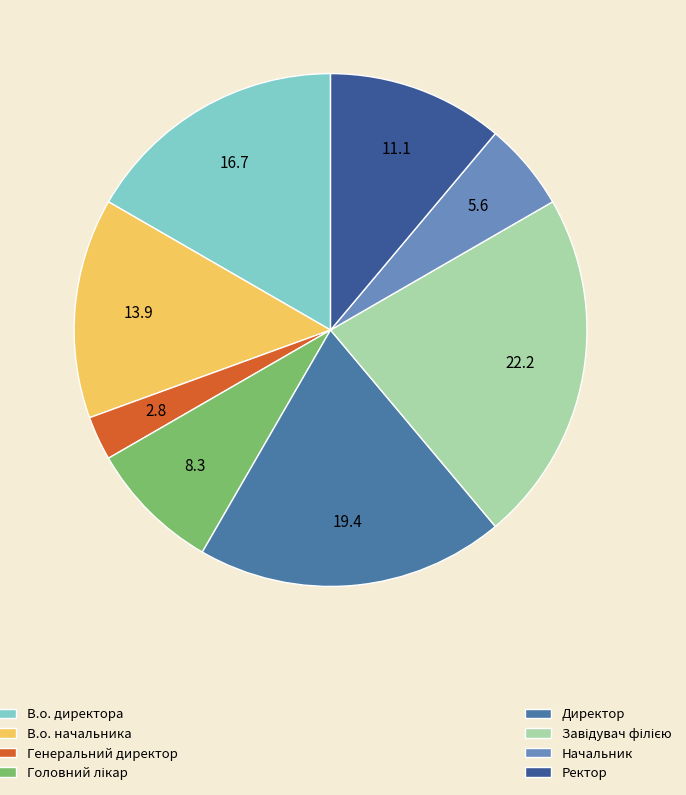

Is there a majority slice in this chart?

No